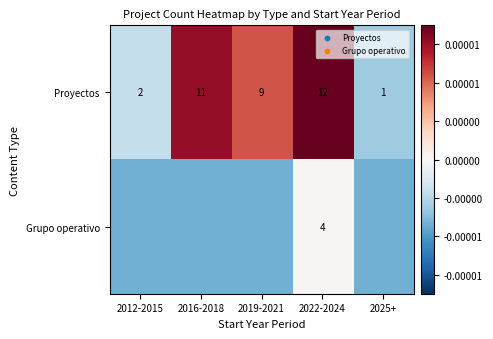

The Proyectos series shows -0.0 at 2012-2015. True or false?

False